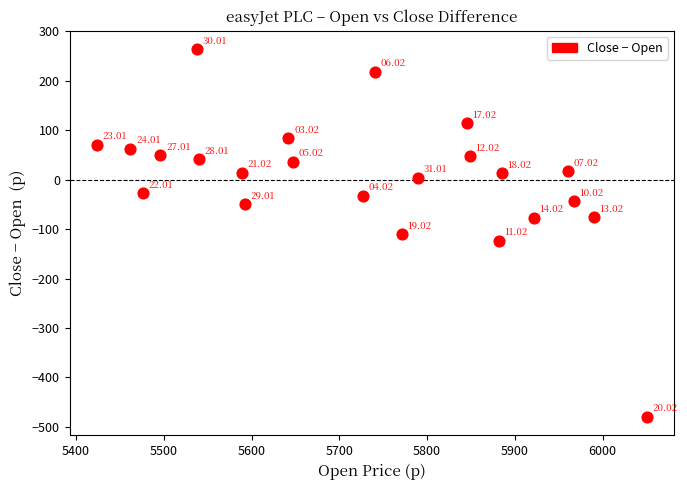

What is the range of Y values (max minus min)?

744